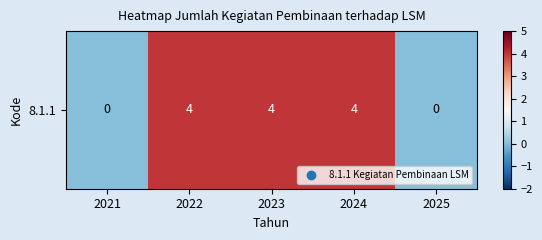

What is the sum of all values?

12